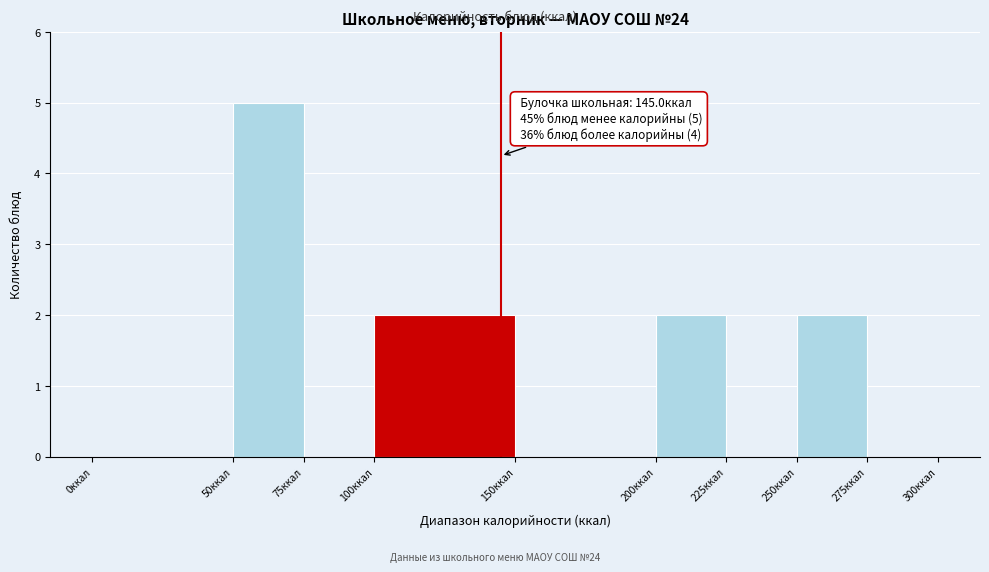

Which range on the x-axis has the tallest bar?

50 to 75